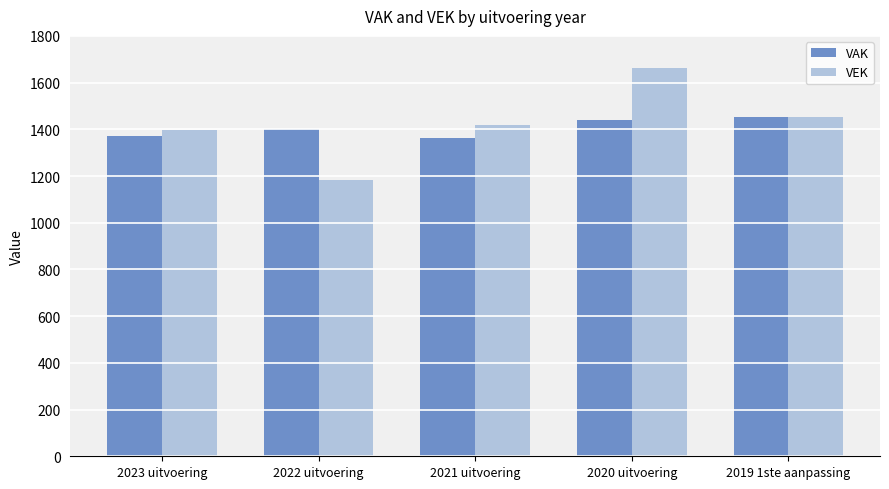

How many values in the VAK series are below 1400?

2